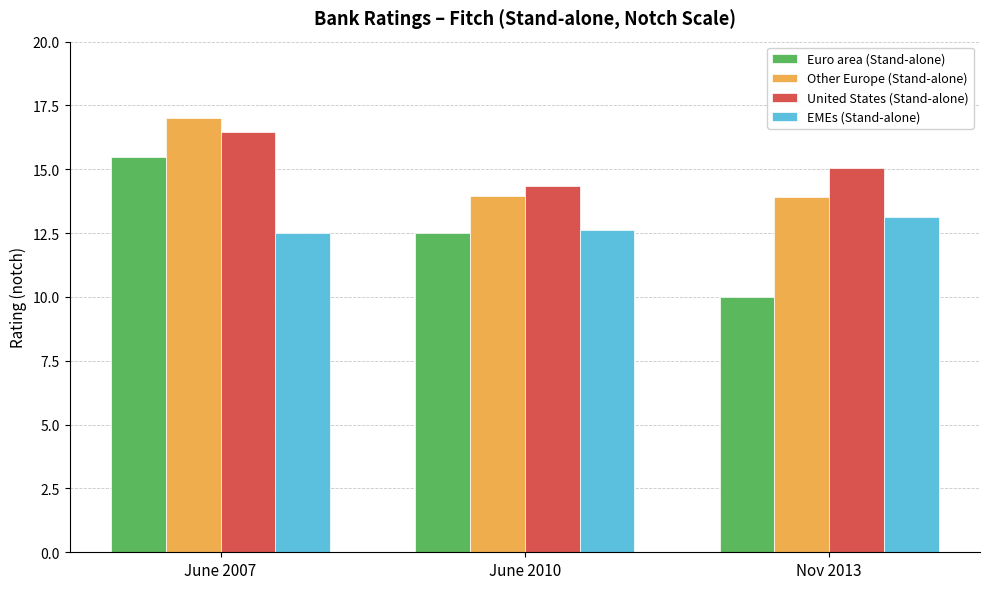

Read the EMEs (Stand-alone) value at June 2007.

12.5